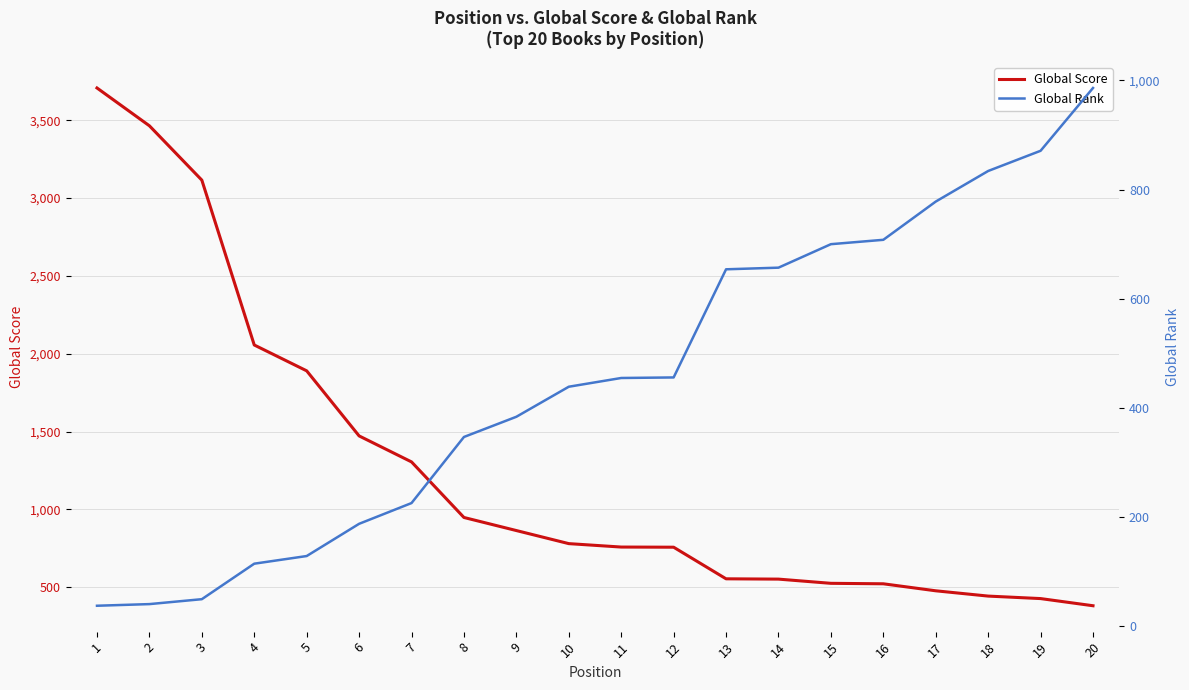

True or false: Global Rank and Global Score cross at least once.

True